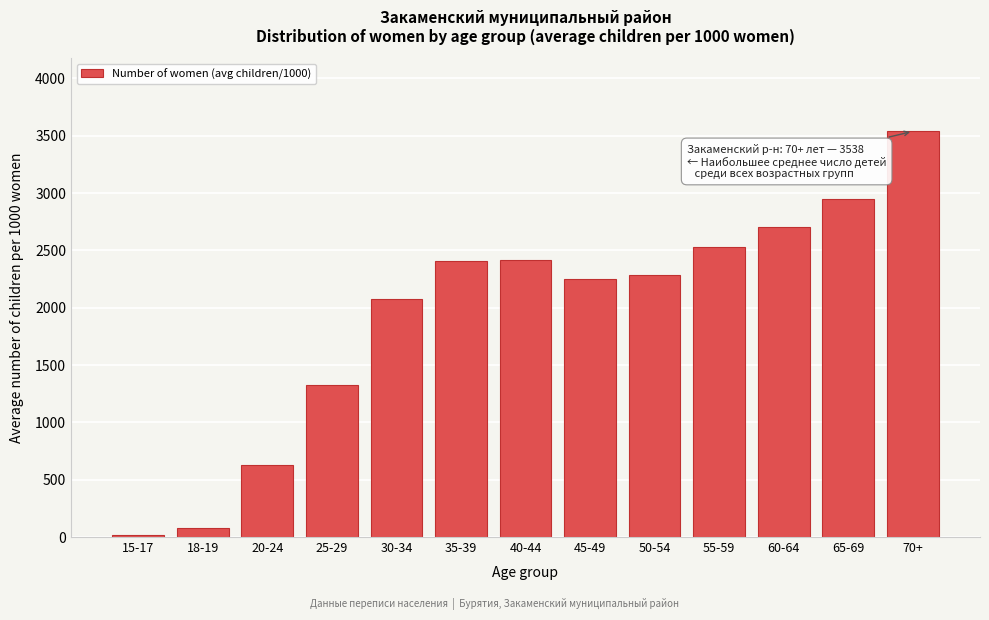

What is the difference between the maximum and minimum values?

3522